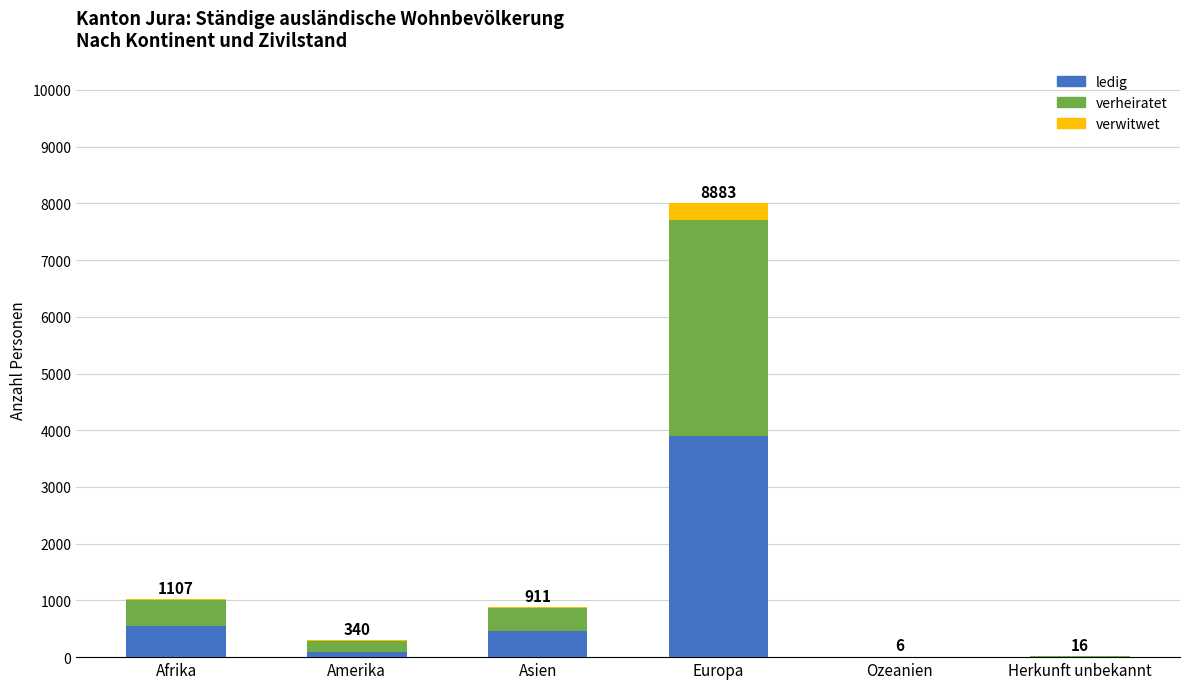

At which label does ledig reach its peak?

Europa